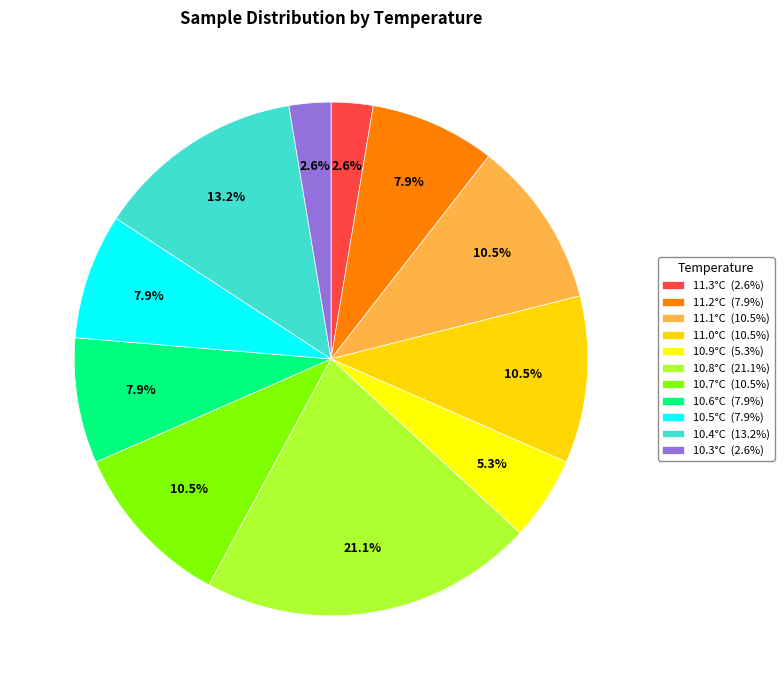

How many slices are in this pie chart?

11